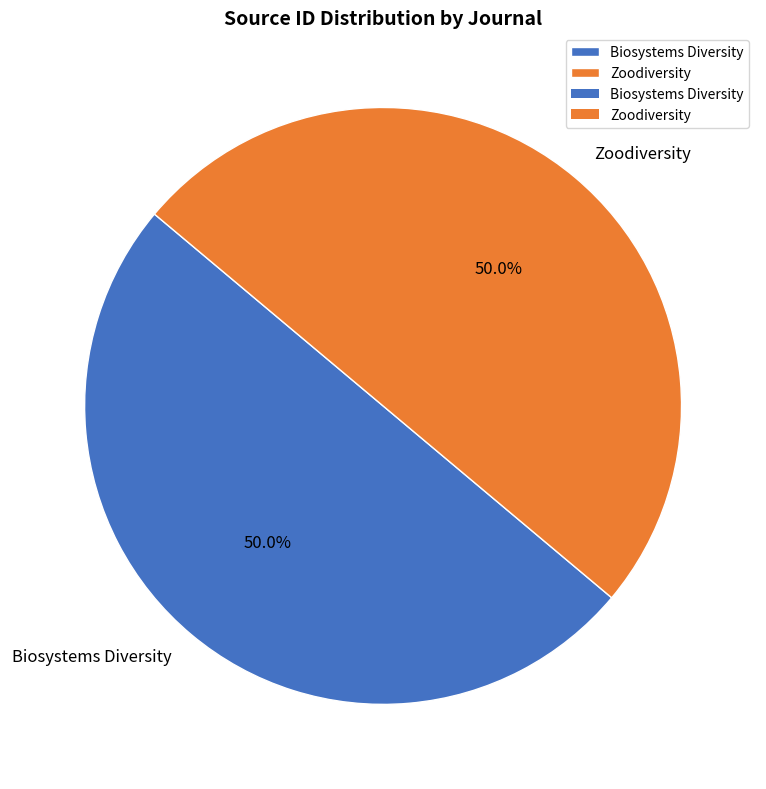

Approximately how many times larger is the value at Biosystems Diversity compared to Zoodiversity?

1.0